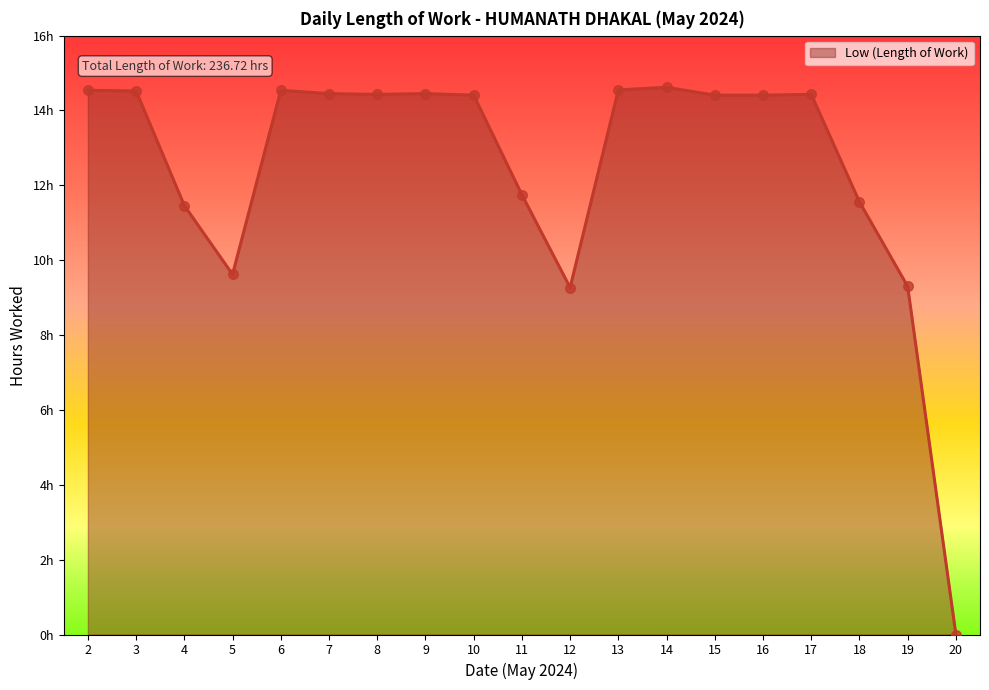

What is the ratio of the value at 16 to the value at 10?

1.0